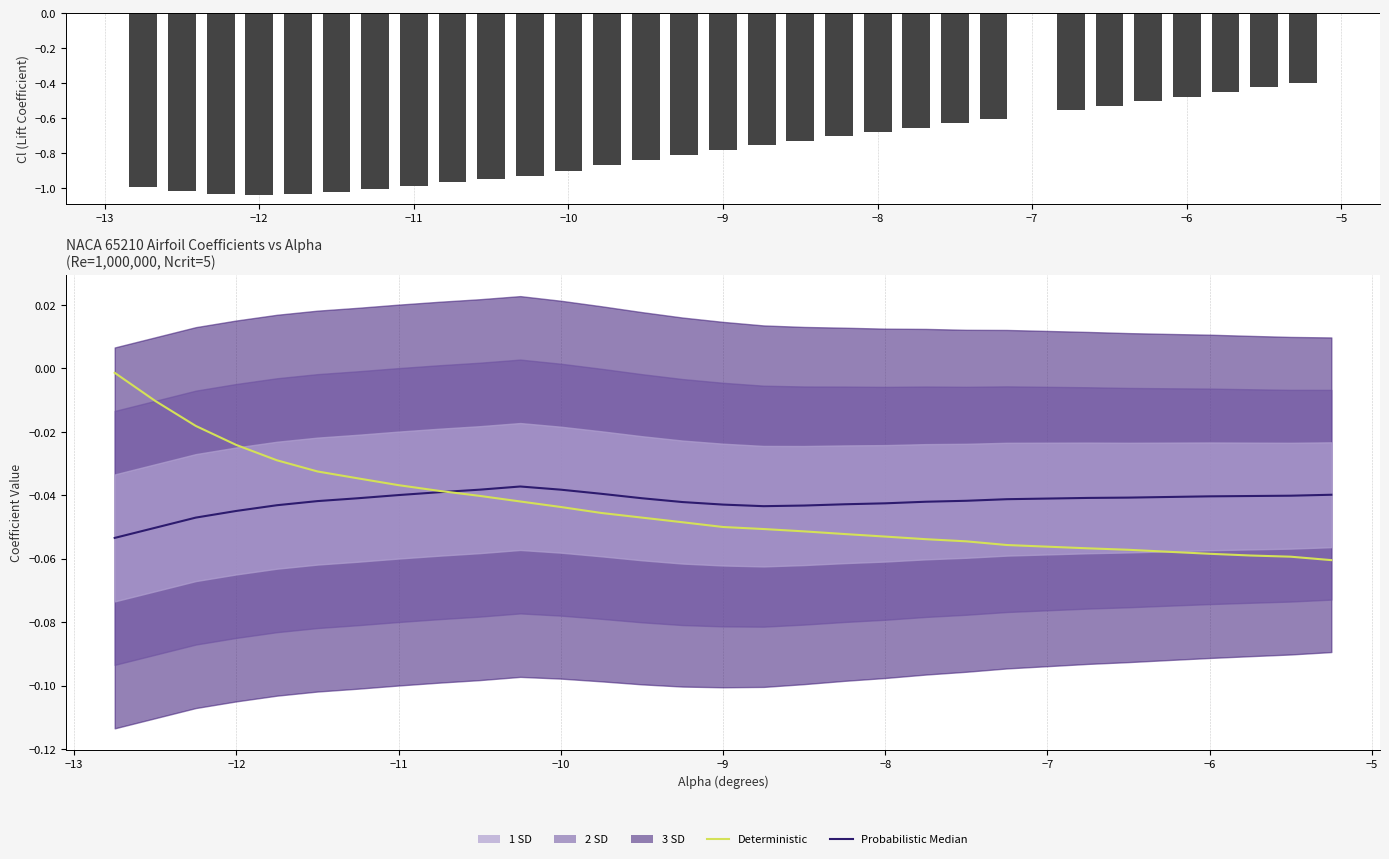

Reading right to left, what are all the values shown in this chart?

Cl: -0.4	-0.4	-0.5	-0.5	-0.5	-0.5	-0.6	-0.6	-0.6	-0.7	-0.7	-0.7	-0.7	-0.8	-0.8	-0.8	-0.8	-0.9	-0.9	-0.9	-0.9	-1.0	-1.0	-1.0	-1.0	-1.0	-1.0	-1.0	-1.0	-1.0
Probabilistic Median: -0.0	-0.0	-0.0	-0.0	-0.0	-0.0	-0.0	-0.0	-0.0	-0.0	-0.0	-0.0	-0.0	-0.0	-0.0	-0.0	-0.0	-0.0	-0.0	-0.0	-0.0	-0.0	-0.0	-0.0	-0.0	-0.0	-0.0	-0.0	-0.1	-0.1
Deterministic: -0.1	-0.1	-0.1	-0.1	-0.1	-0.1	-0.1	-0.1	-0.1	-0.1	-0.1	-0.1	-0.1	-0.1	-0.0	-0.0	-0.0	-0.0	-0.0	-0.0	-0.0	-0.0	-0.0	-0.0	-0.0	-0.0	-0.0	-0.0	-0.0	-0.0